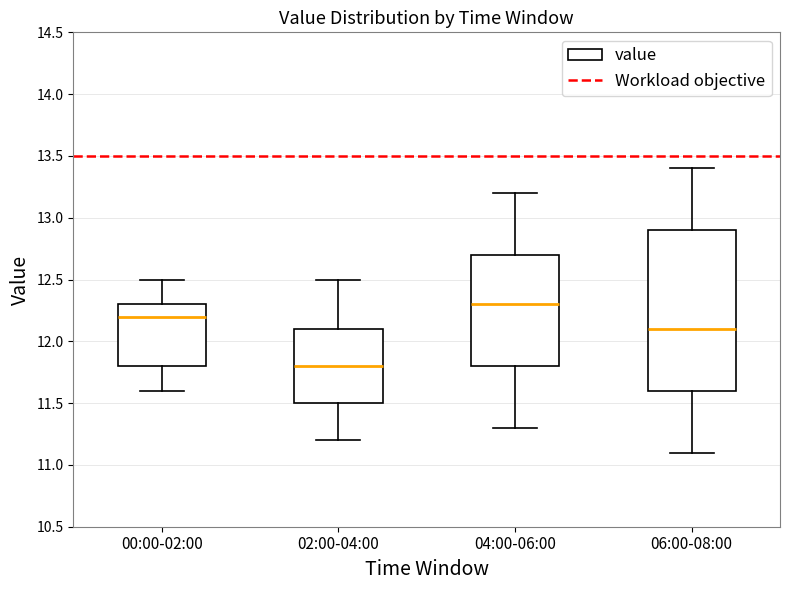

Comparing the boxes themselves (not the whiskers), which one is the tallest?

06:00-08:00